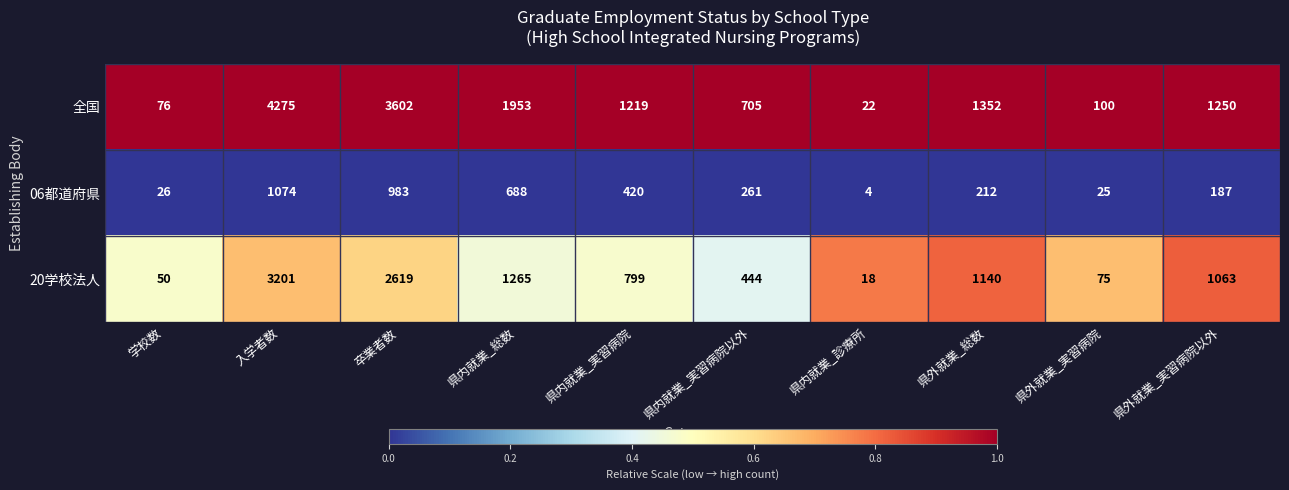

Reading left to right, what are all the values shown in this chart?

全国: 学校数=76	入学者数=4275	卒業者数=3602	県内就業_総数=1953	県内就業_実習病院=1219	県内就業_実習病院以外=705	県内就業_診療所=22	県外就業_総数=1352	県外就業_実習病院=100	県外就業_実習病院以外=1250
06都道府県: 学校数=26	入学者数=1074	卒業者数=983	県内就業_総数=688	県内就業_実習病院=420	県内就業_実習病院以外=261	県内就業_診療所=4	県外就業_総数=212	県外就業_実習病院=25	県外就業_実習病院以外=187
20学校法人: 学校数=50	入学者数=3201	卒業者数=2619	県内就業_総数=1265	県内就業_実習病院=799	県内就業_実習病院以外=444	県内就業_診療所=18	県外就業_総数=1140	県外就業_実習病院=75	県外就業_実習病院以外=1063